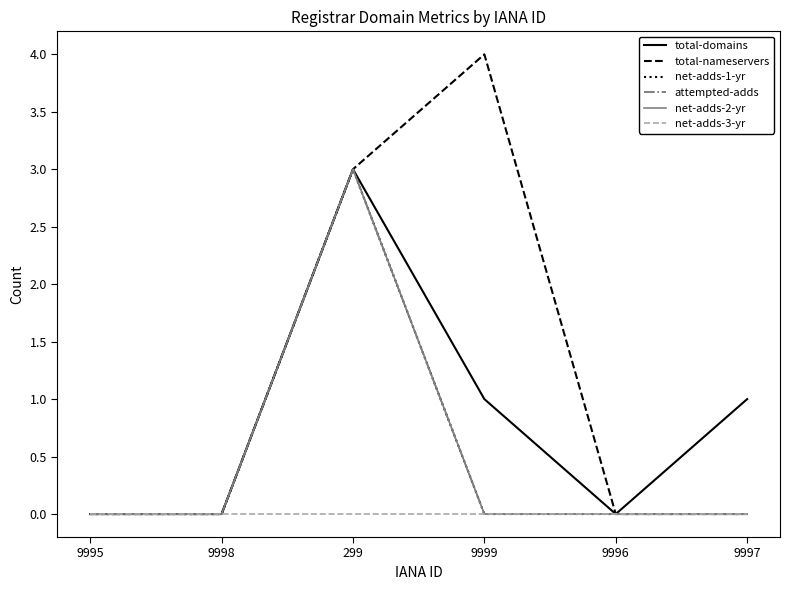

What is the label of the 2nd point from the right?

9996